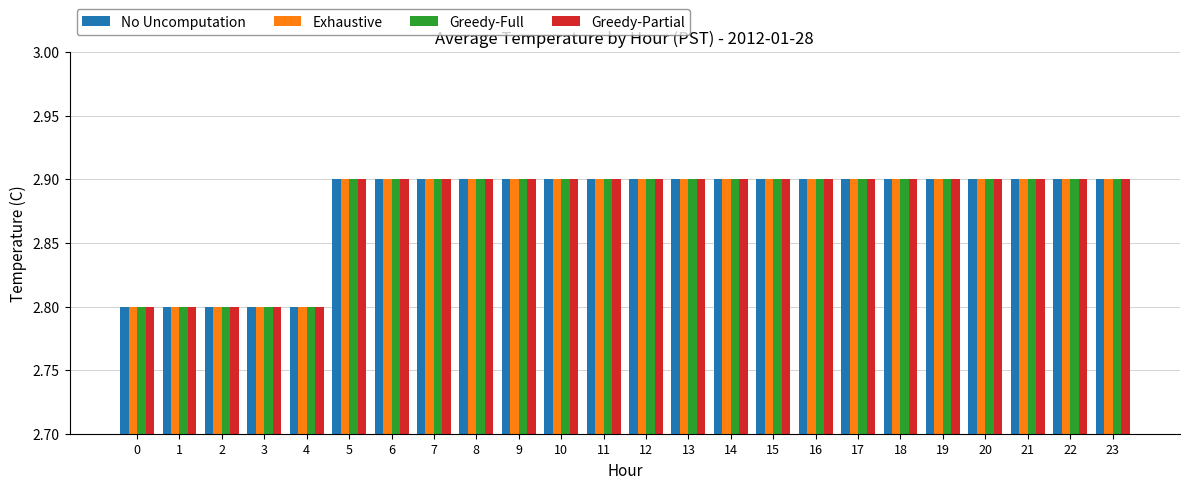

Count the Greedy-Partial values in the range 2 to 3.

24